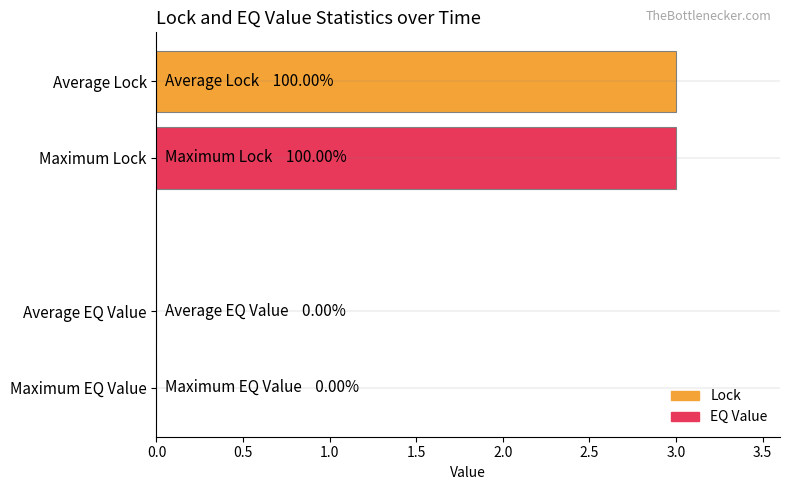

What is the maximum value shown in the chart?

3